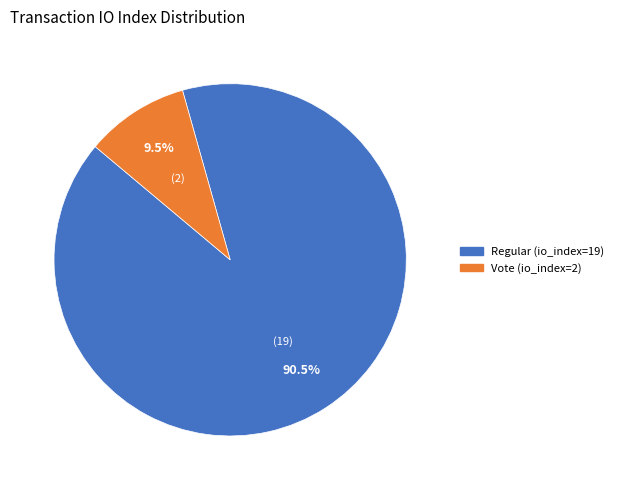

Which slice is the smallest?

Vote (io_index=2)